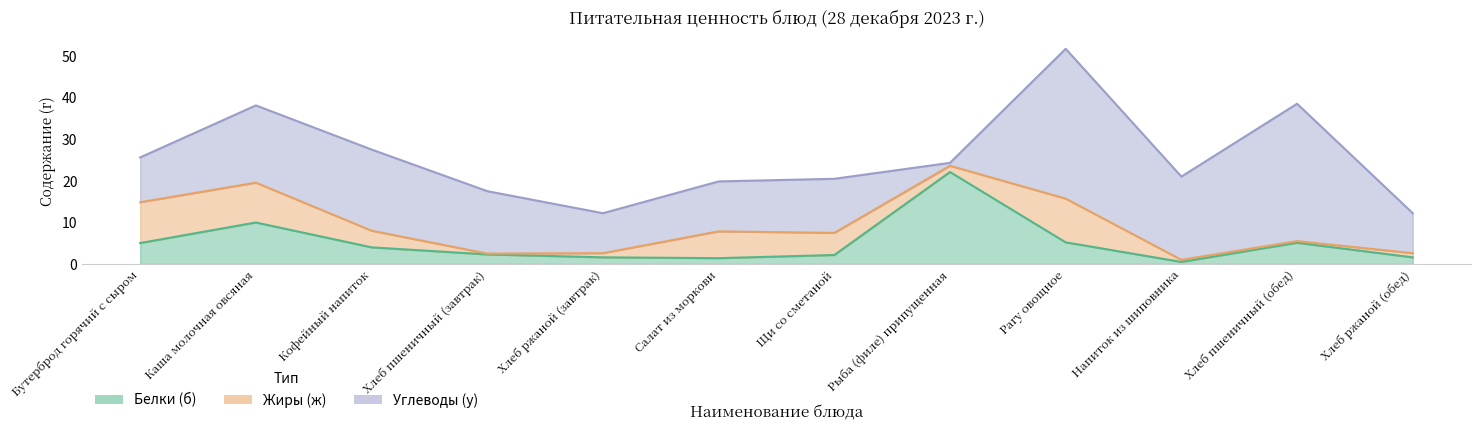

Which series has the largest total across all categories?

Углеводы (у)